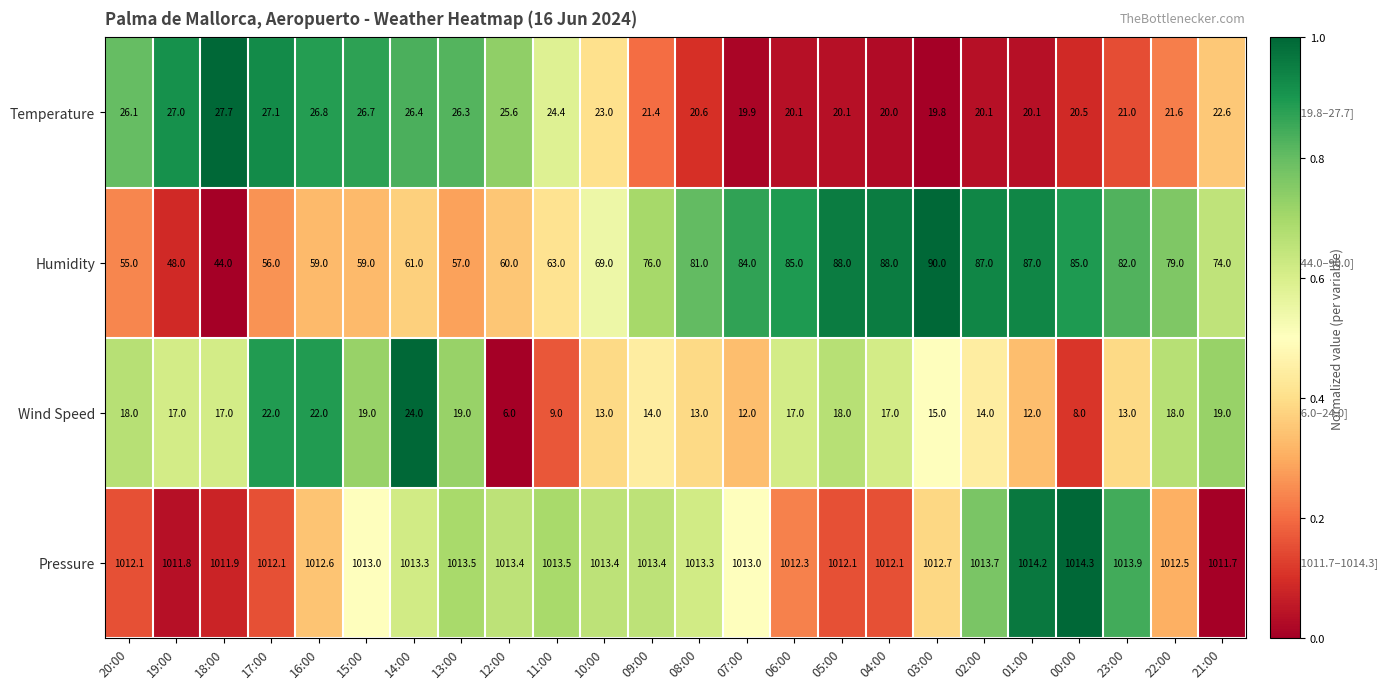

At which category is the sum across all series the highest?

05:00